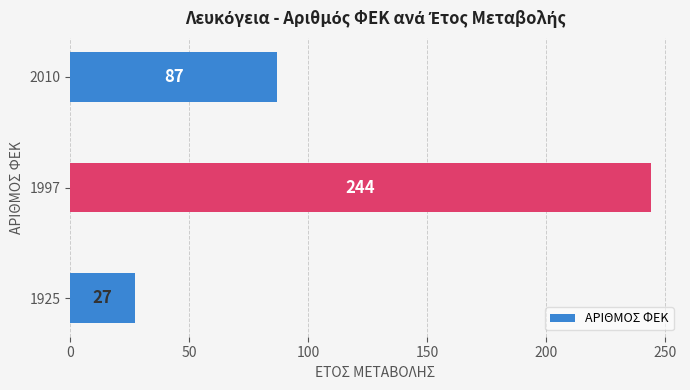

What is the ratio of the value at 1997 to the value at 1925?

9.0